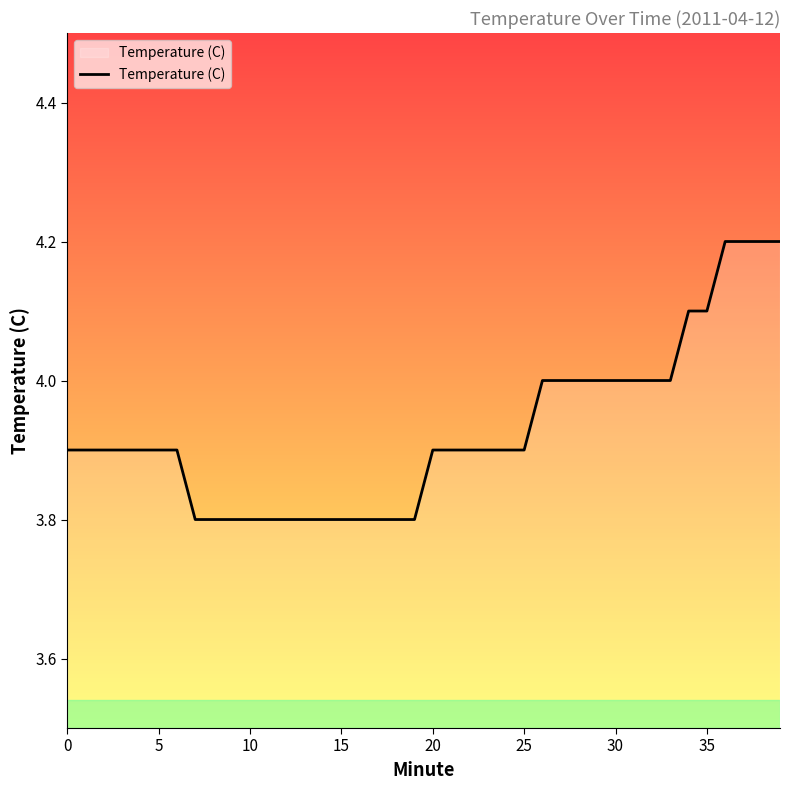

What is the maximum value shown in the chart?

4.2